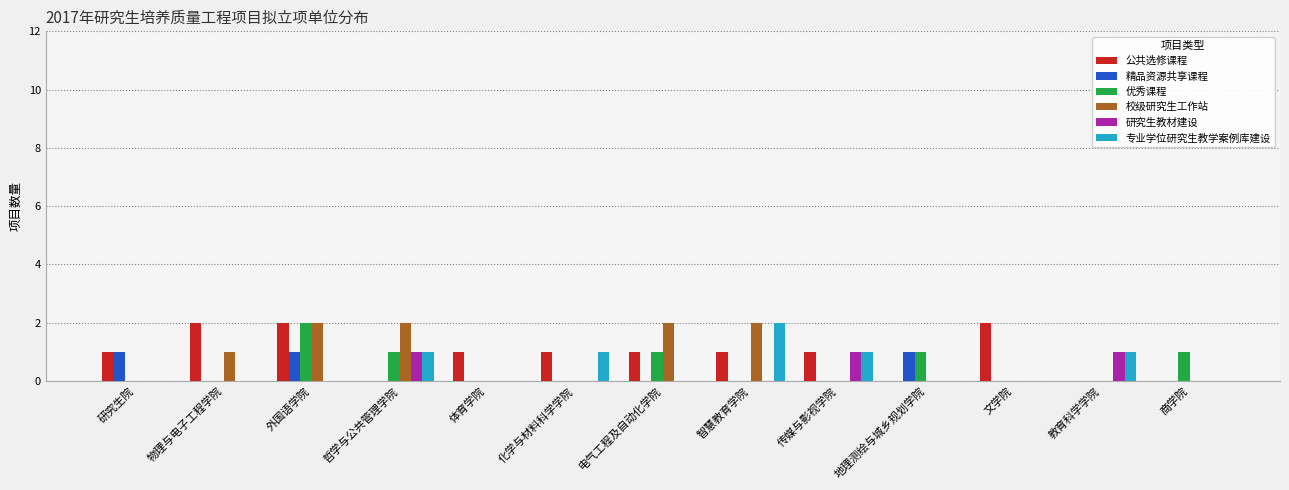

Which series changed the most between 化学与材料科学学院 and 智慧教育学院?

校级研究生工作站